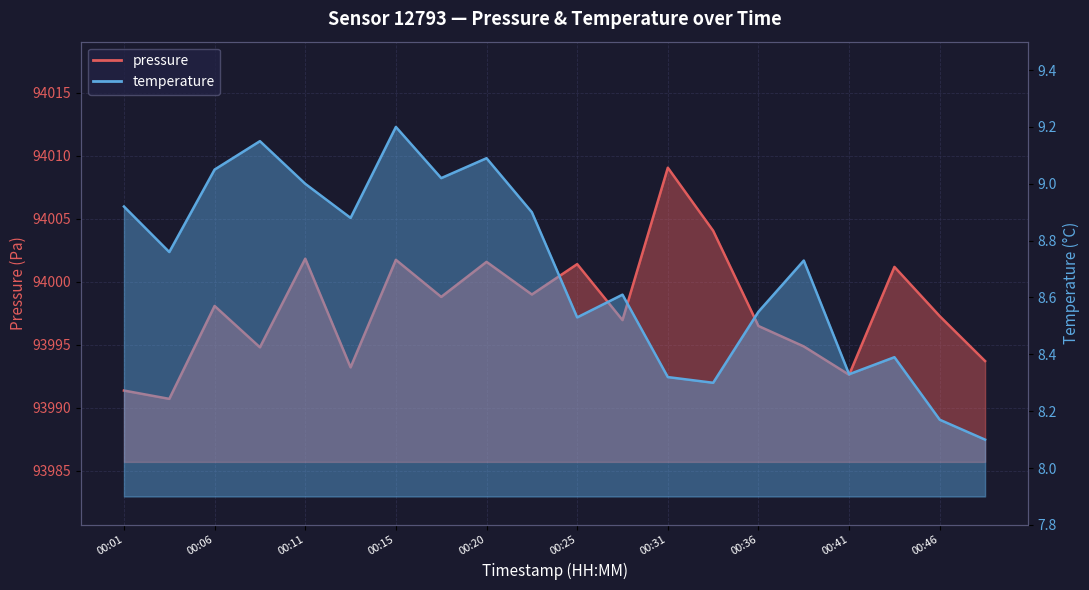

Count the number of categories in the chart.

20